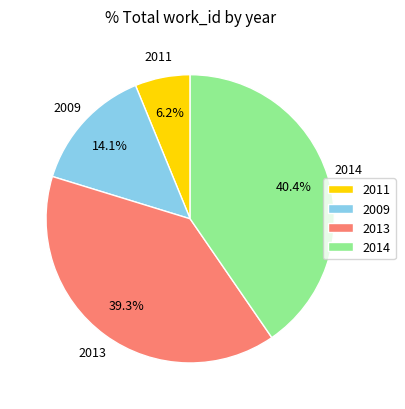

Do 2009 and 2013 together represent more than half of the pie?

Yes